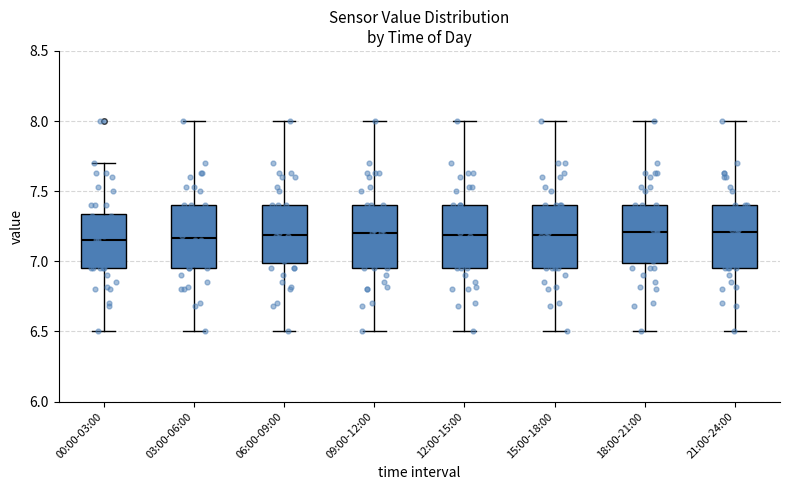

Reading left to right, read every box against the y-axis: the position of its median line, the range the box covers, and the ends of its whiskers. The values are not printed on the chart, so give them approximately, as read against the axis.

00:00-03:00: median 7.15, box 6.95 to 7.35, whiskers 6.50 to 7.70
03:00-06:00: median 7.15, box 6.95 to 7.40, whiskers 6.50 to 8.00
06:00-09:00: median 7.20, box 7.00 to 7.40, whiskers 6.50 to 8.00
09:00-12:00: median 7.20, box 6.95 to 7.40, whiskers 6.50 to 8.00
12:00-15:00: median 7.20, box 6.95 to 7.40, whiskers 6.50 to 8.00
15:00-18:00: median 7.20, box 6.95 to 7.40, whiskers 6.50 to 8.00
18:00-21:00: median 7.20, box 7.00 to 7.40, whiskers 6.50 to 8.00
21:00-24:00: median 7.20, box 6.95 to 7.40, whiskers 6.50 to 8.00